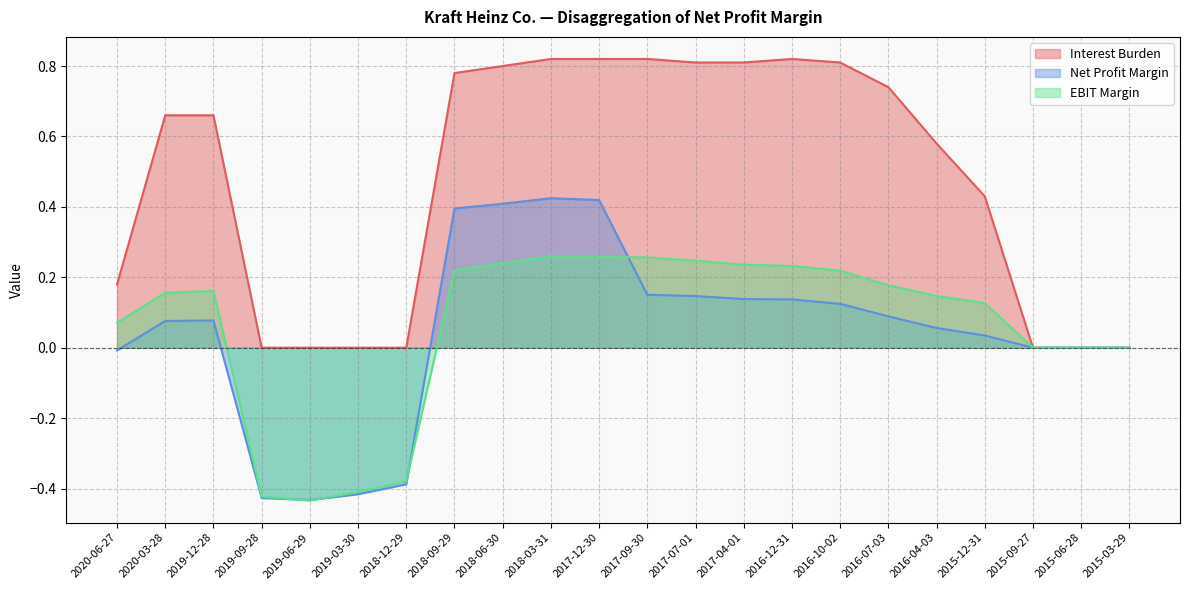

True or false: Net Profit Margin and Interest Burden cross at least once.

False